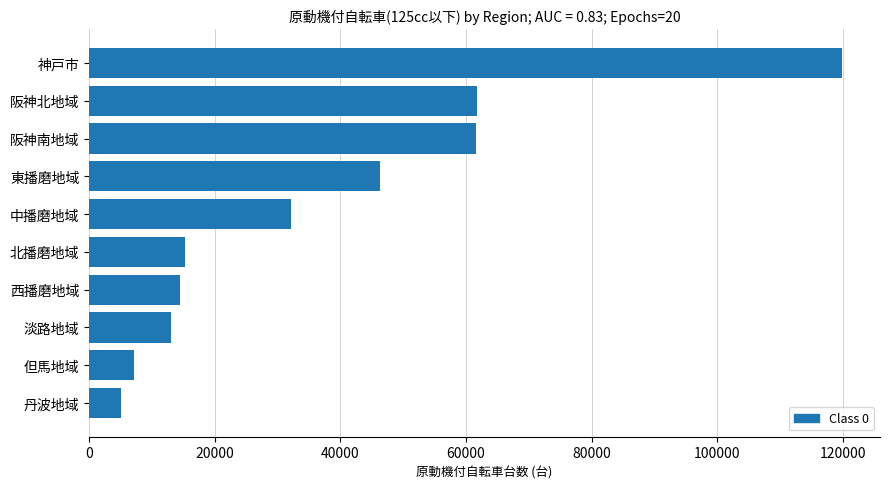

What is the average value?

37674